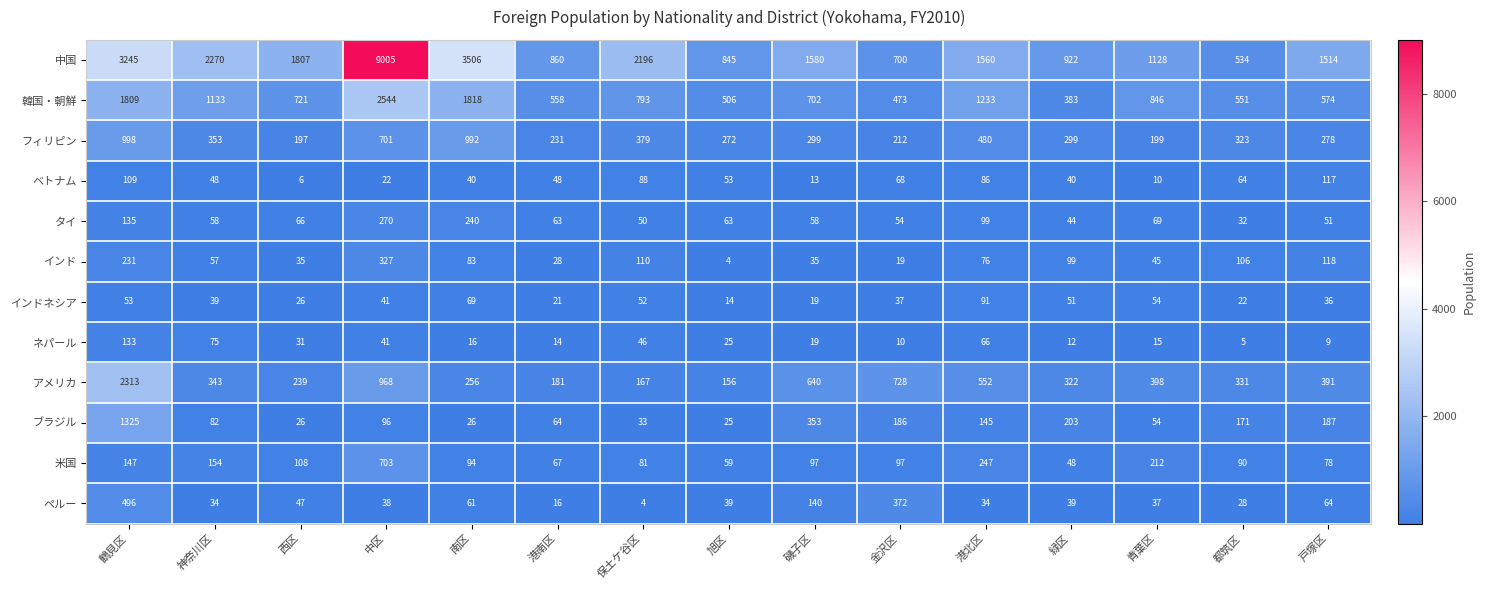

What is the lowest value of the 中国 series?

534